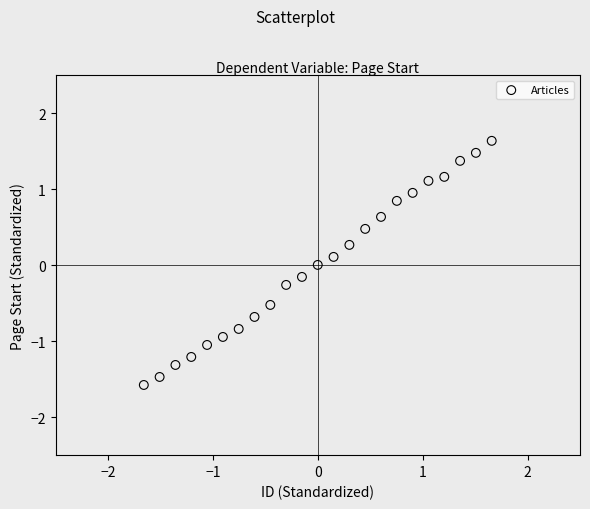

What is the range of Y values (max minus min)?

3.2